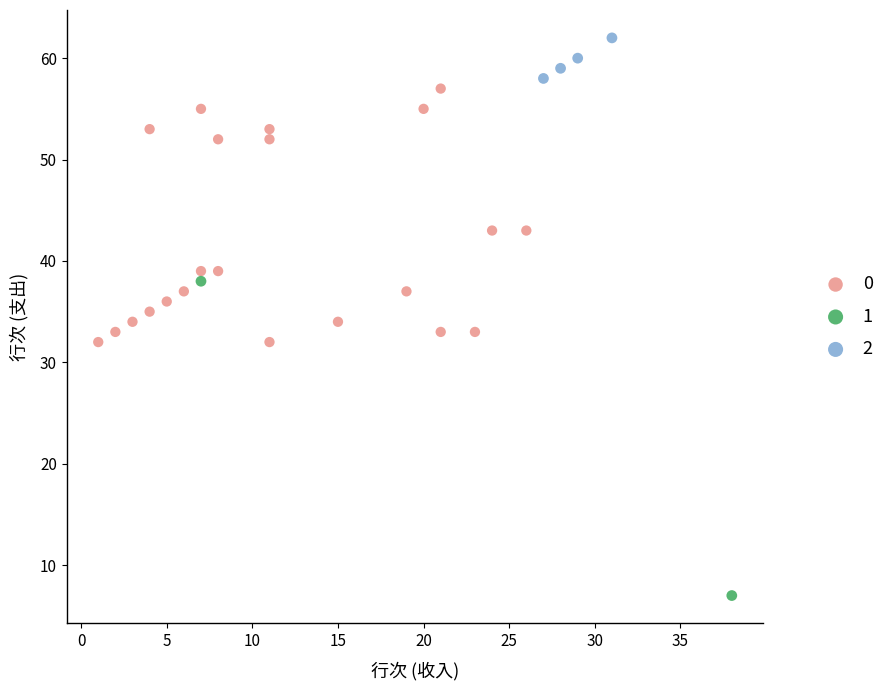

What are all the series names shown in the legend?

0, 1, 2